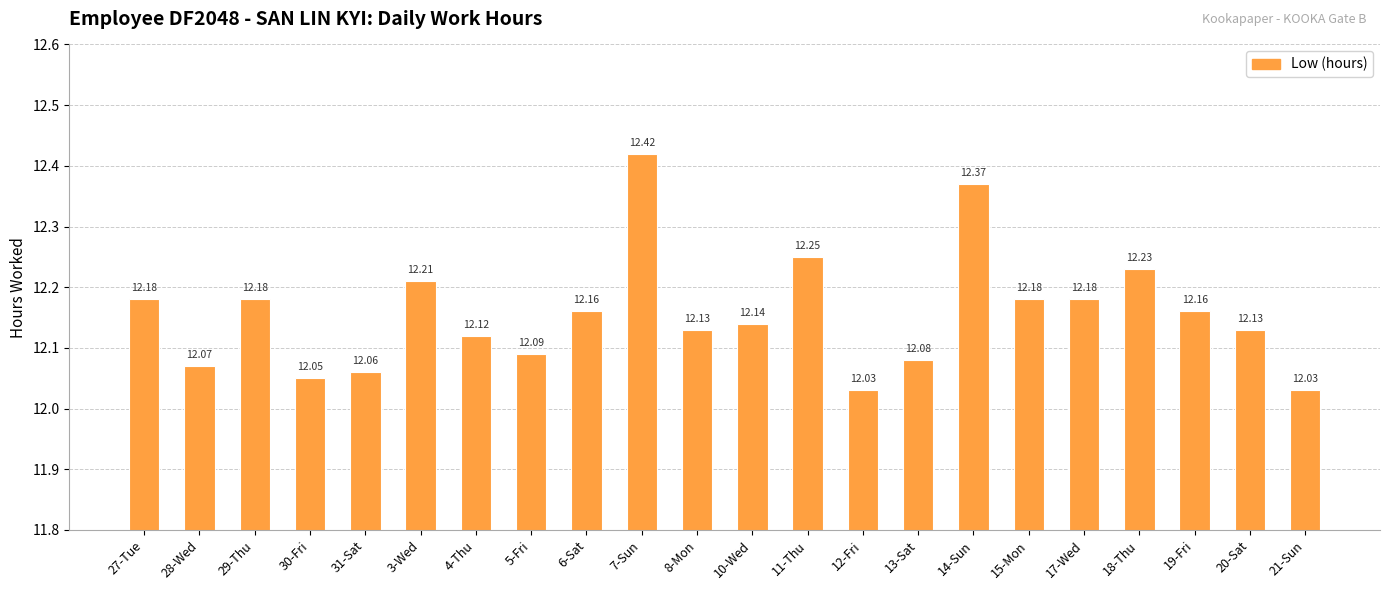

Is it true that the value at 31-Sat is 12.1?

True